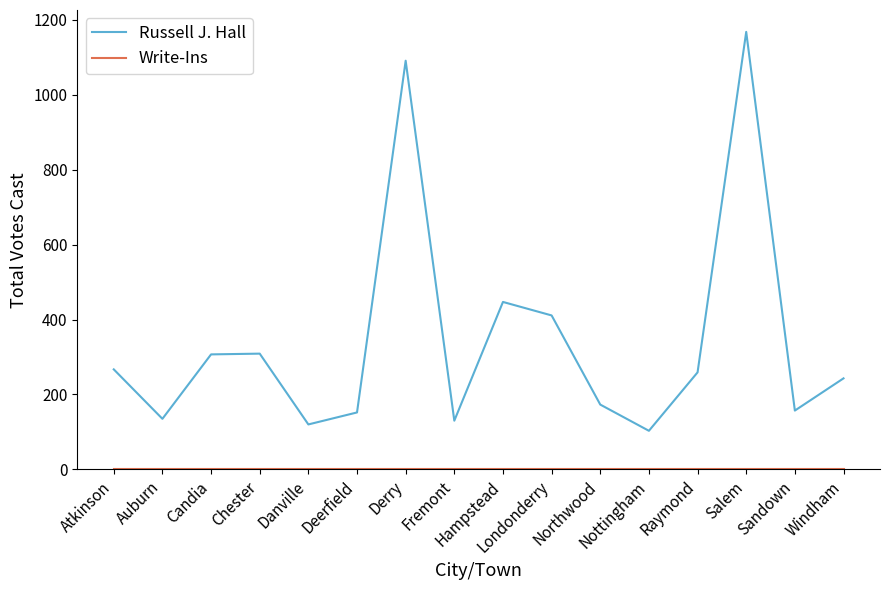

Which series has the largest total across all categories?

Russell J. Hall